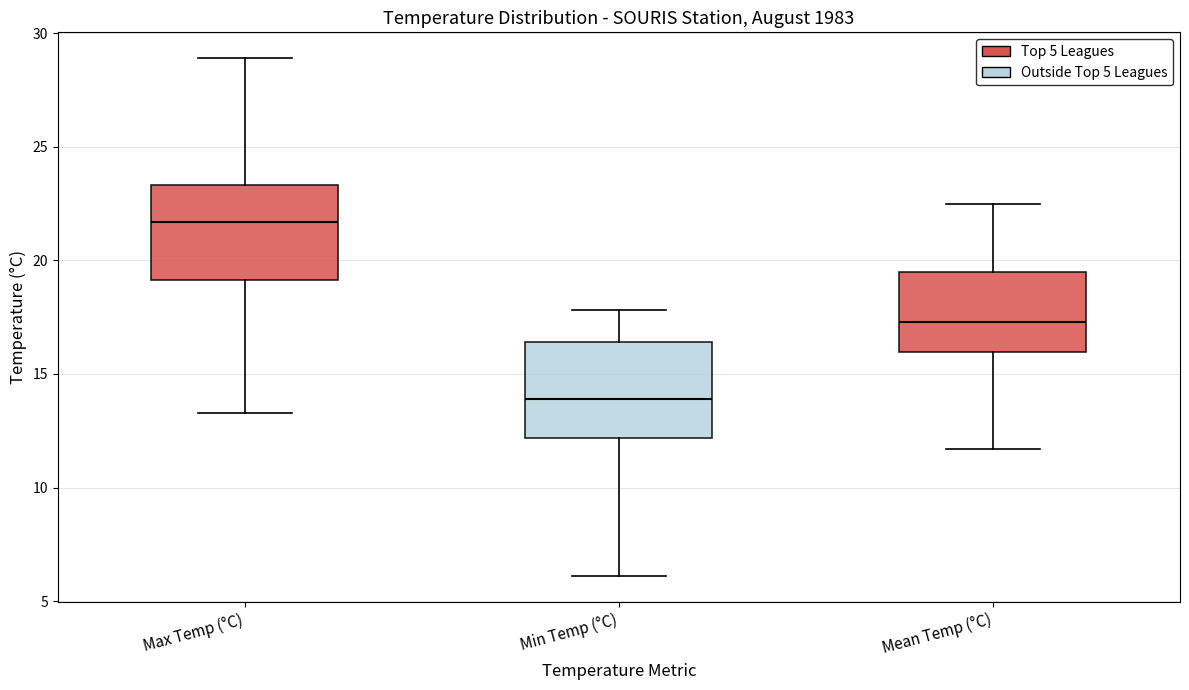

Reading left to right, transcribe this box plot: for each box, give where its median line is, the range the box spans, and where its two whiskers end, as read against the y-axis. The values are not printed on the chart, so give them approximately, as read against the axis.

Max Temp (°C): median 21.5, box 19.0 to 23.5, whiskers 13.5 to 29.0
Min Temp (°C): median 14.0, box 12.0 to 16.5, whiskers 6.0 to 18.0
Mean Temp (°C): median 17.5, box 16.0 to 19.5, whiskers 11.5 to 22.5